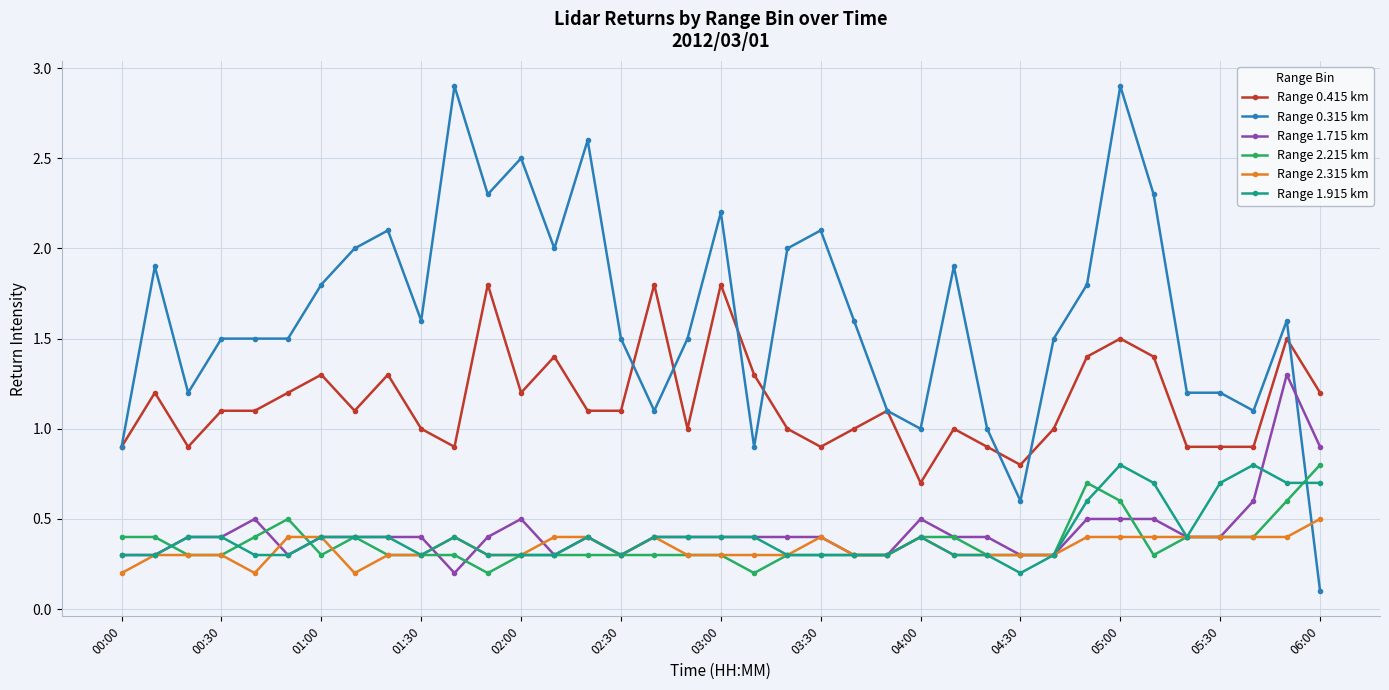

True or false: Range 1.915 km has more than 1 points higher than both neighbors.

True